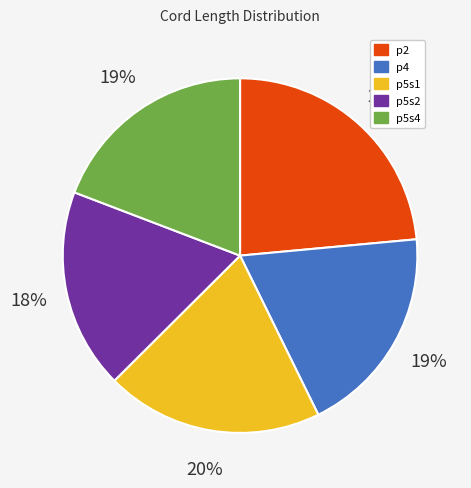

Which slice is the smallest?

p5s2